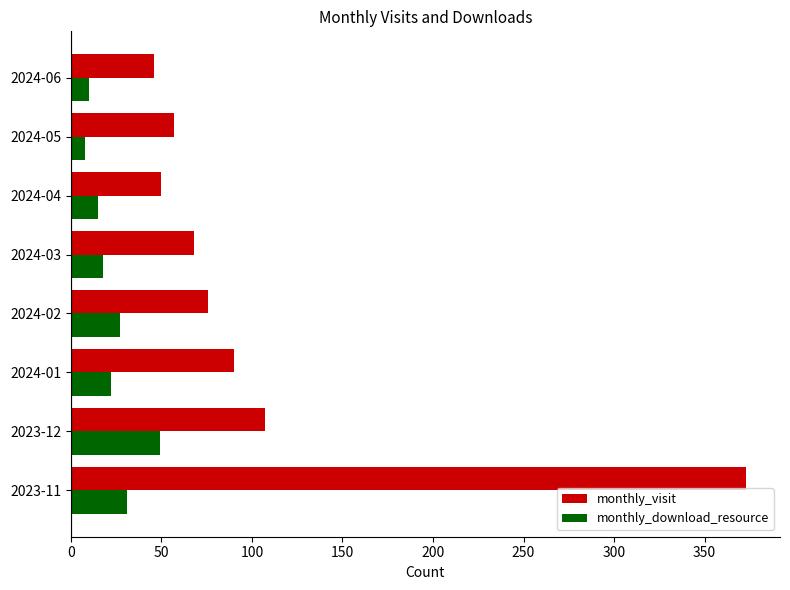

The value of monthly_visit at 2024-03 is 26. True or false?

False